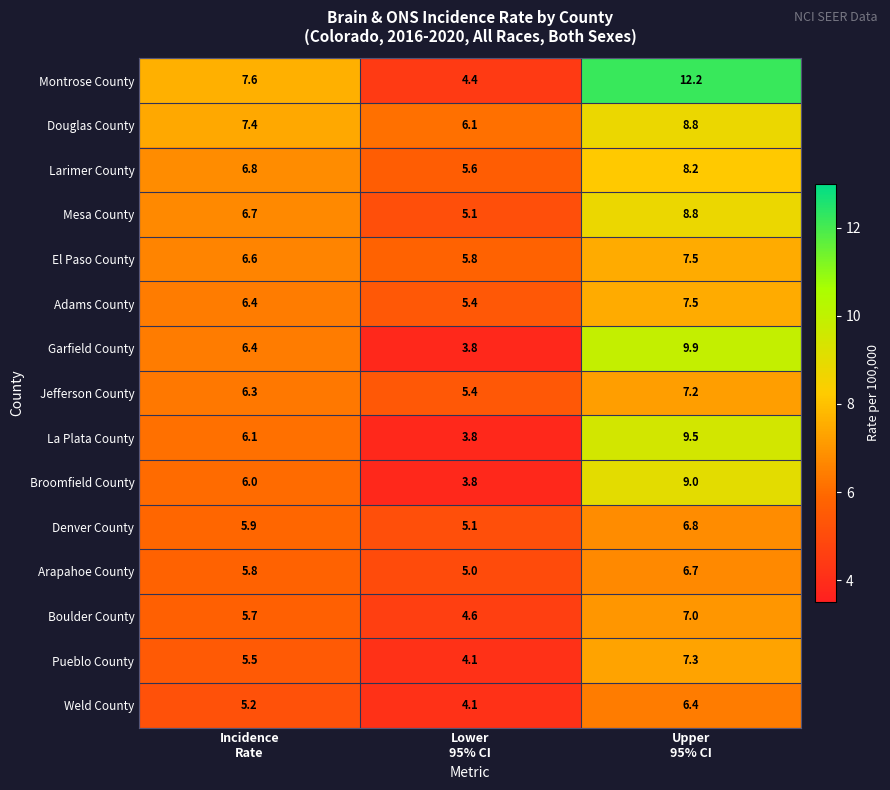

What is the minimum value shown in the chart?

3.8